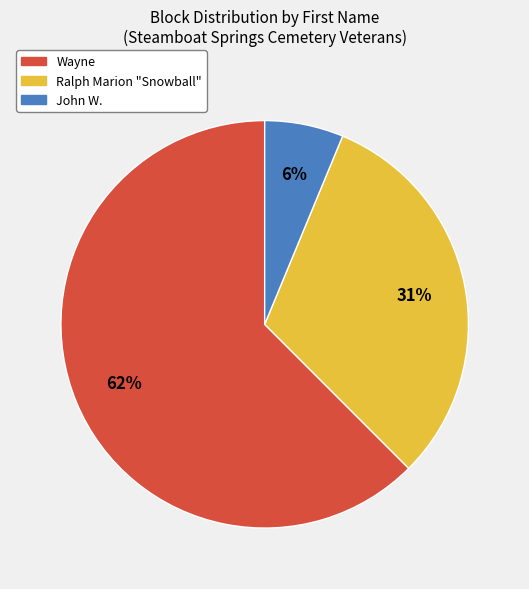

Which slice is the smallest?

John W.